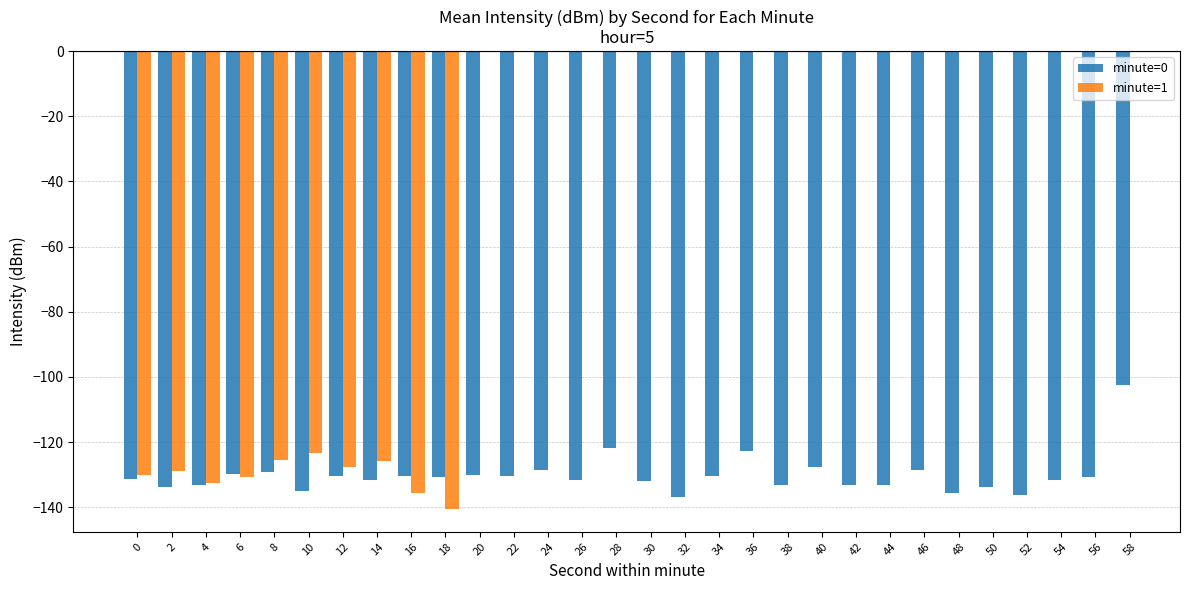

True or false: minute=0 has a value of -32.2 at 12.

False